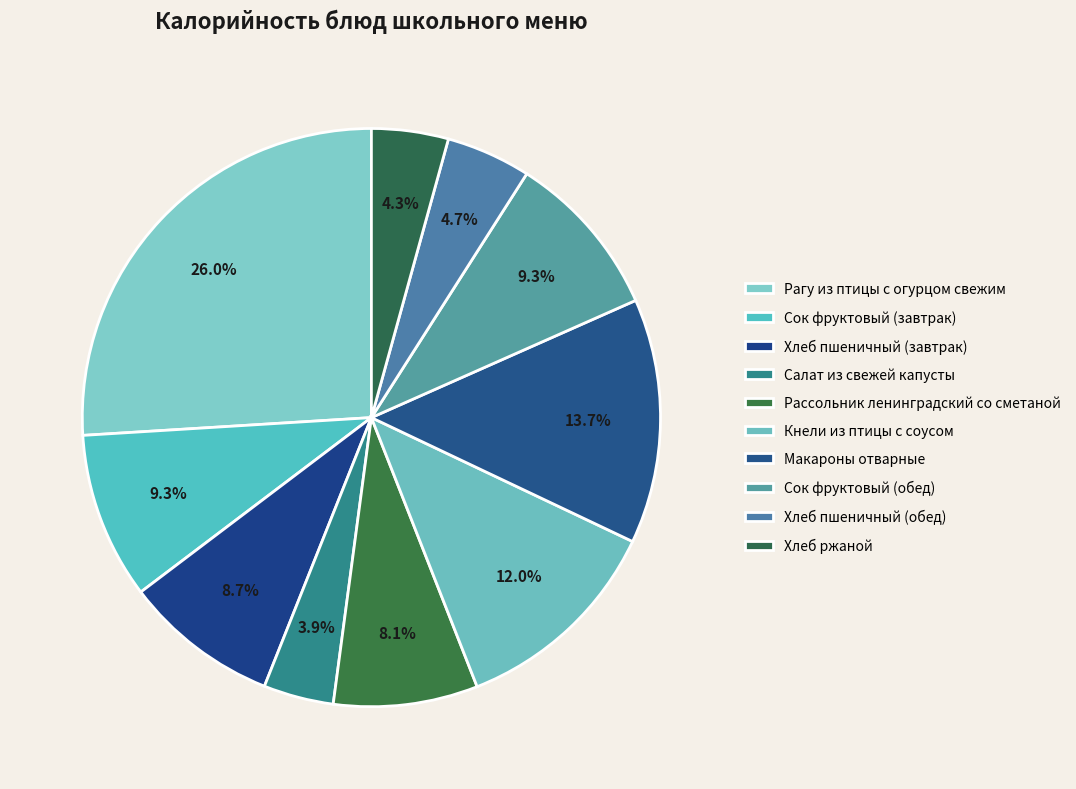

To the nearest percent, what is the difference between the largest and smallest slice percentages?

22%